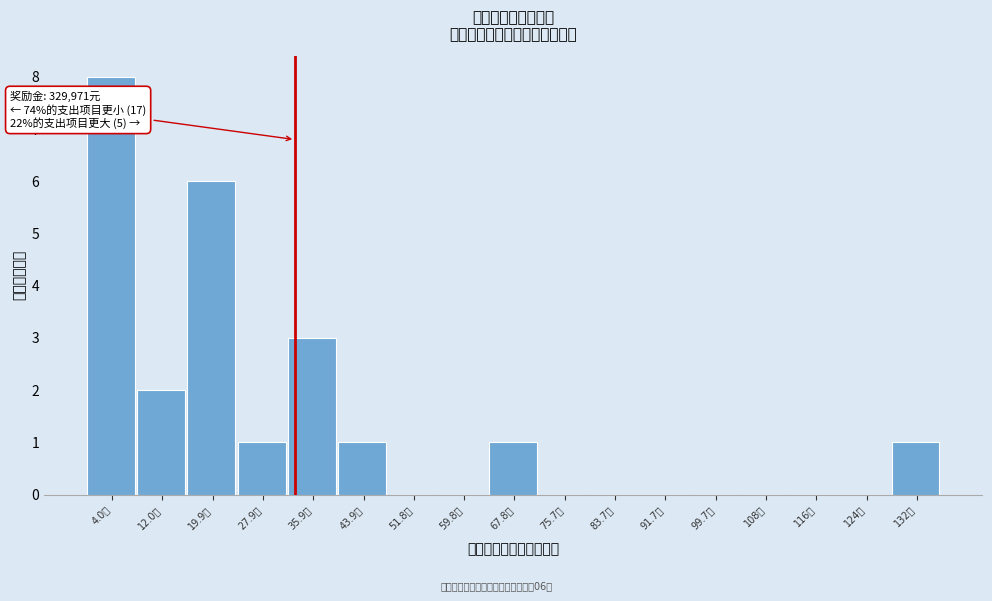

Reading right to left, what are all the values shown in this chart?

132万=1	124万=0	116万=0	108万=0	99.7万=0	91.7万=0	83.7万=0	75.7万=0	67.8万=1	59.8万=0	51.8万=0	43.9万=1	35.9万=3	27.9万=1	19.9万=6	12.0万=2	4.0万=8